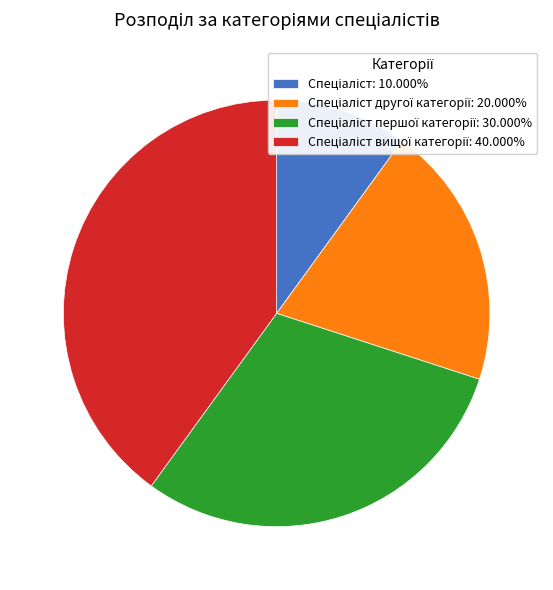

Is there any slice that represents more than half of the pie?

No